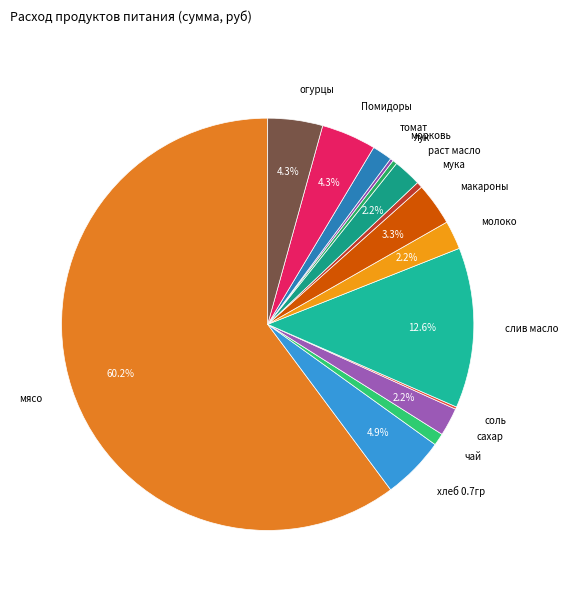

Which slice is the largest?

мясо